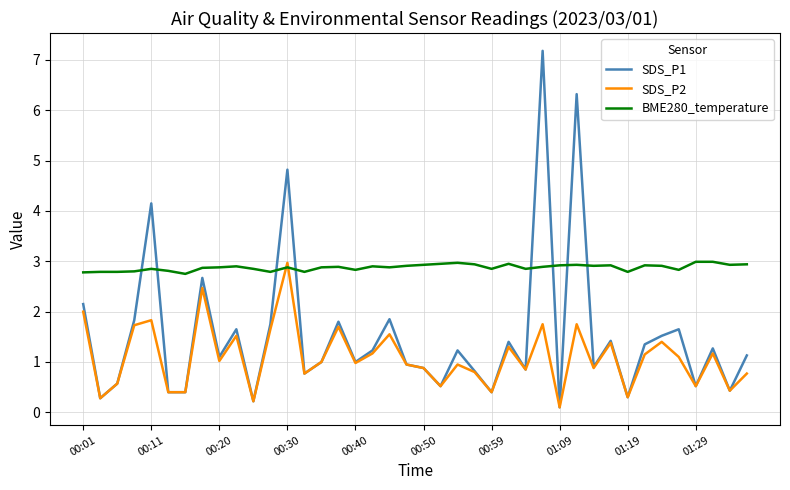

How many lines are shown in the chart?

3